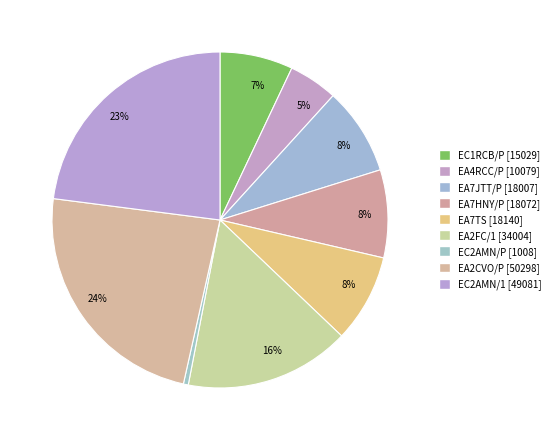

What is the largest slice in the pie chart?

EA2CVO/P